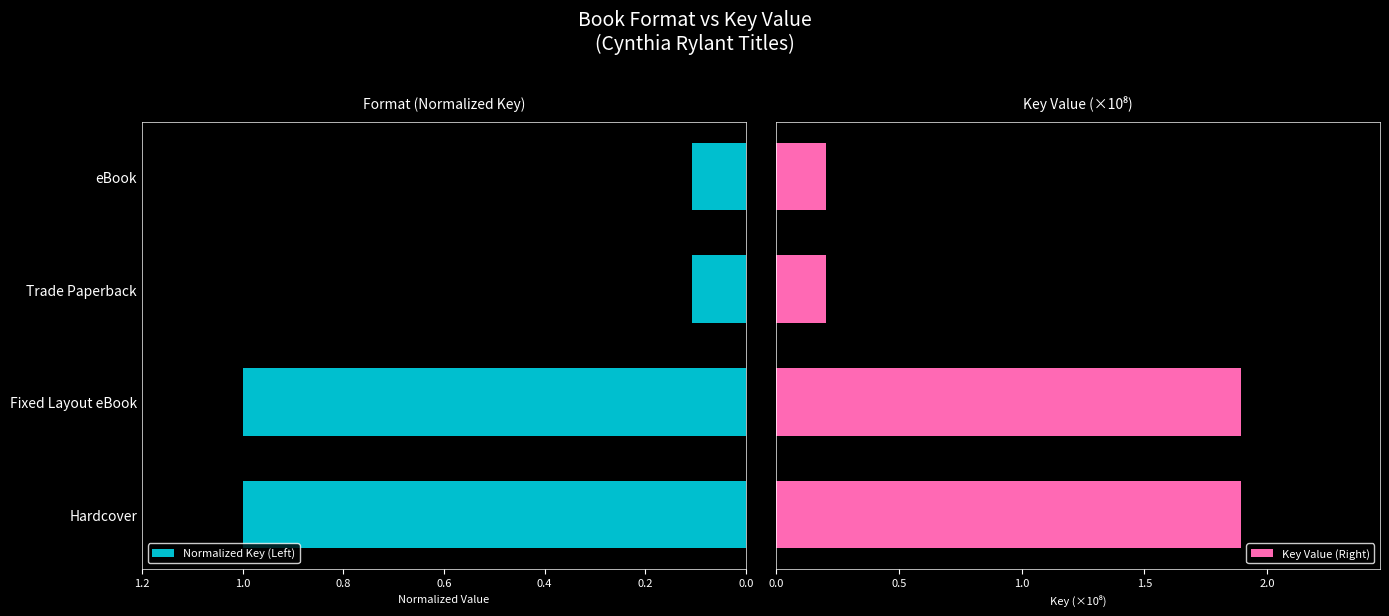

What is the average value of the Normalized Key (Left) series?

0.6